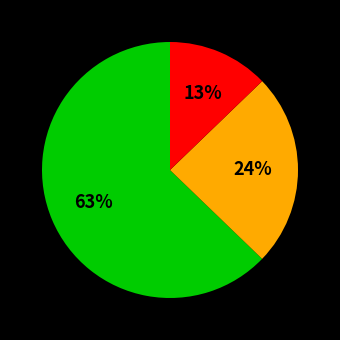

To the nearest percent, what is the average slice percentage?

33%